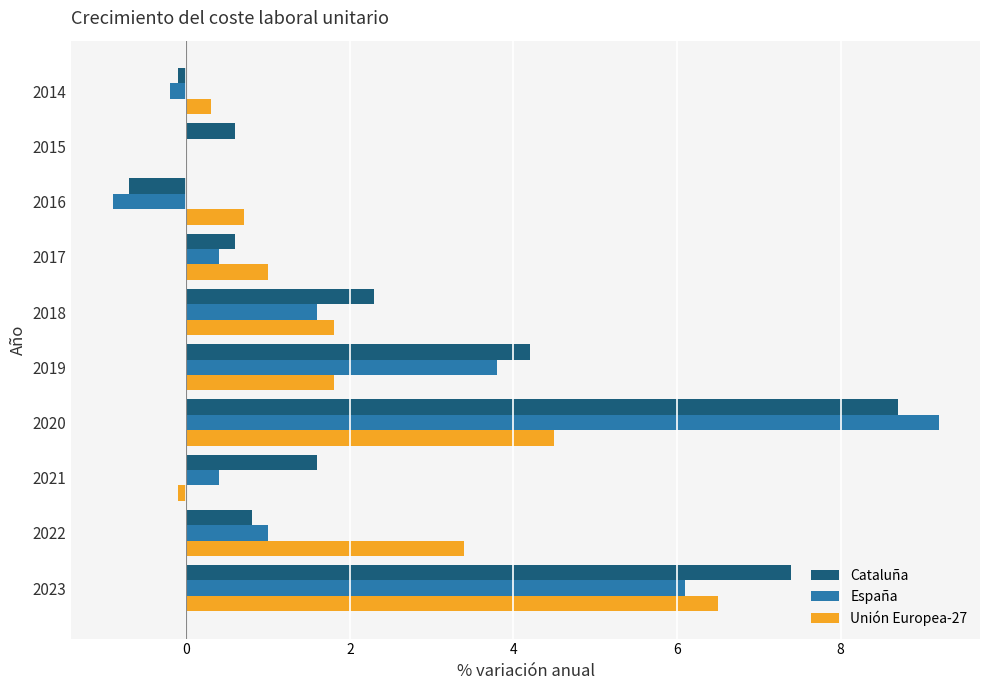

At which category is the sum across all series the highest?

2020